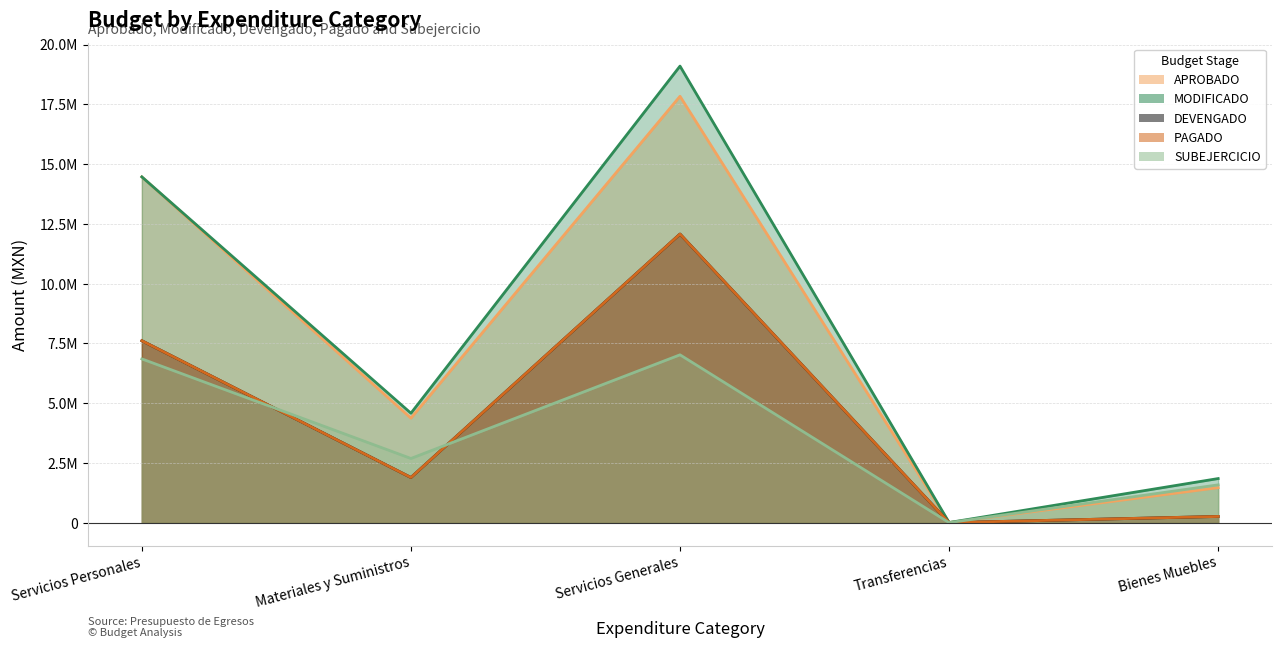

What is the minimum value for DEVENGADO?

5000.0